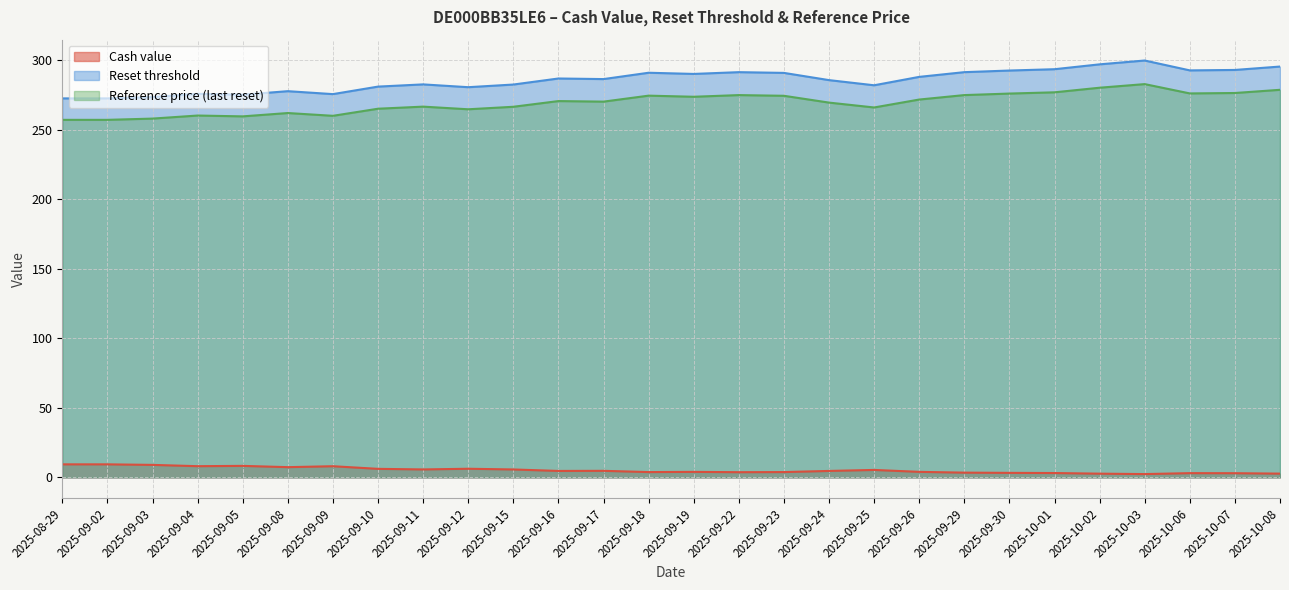

What is the label of the 10th point from the right?

2025-09-25